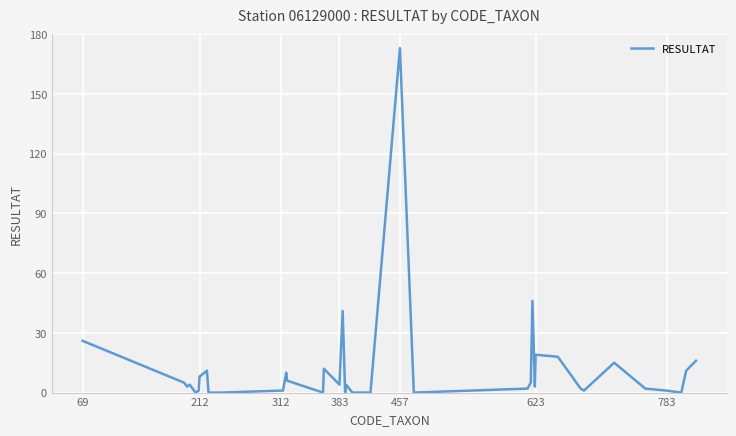

How many lines are shown in the chart?

1